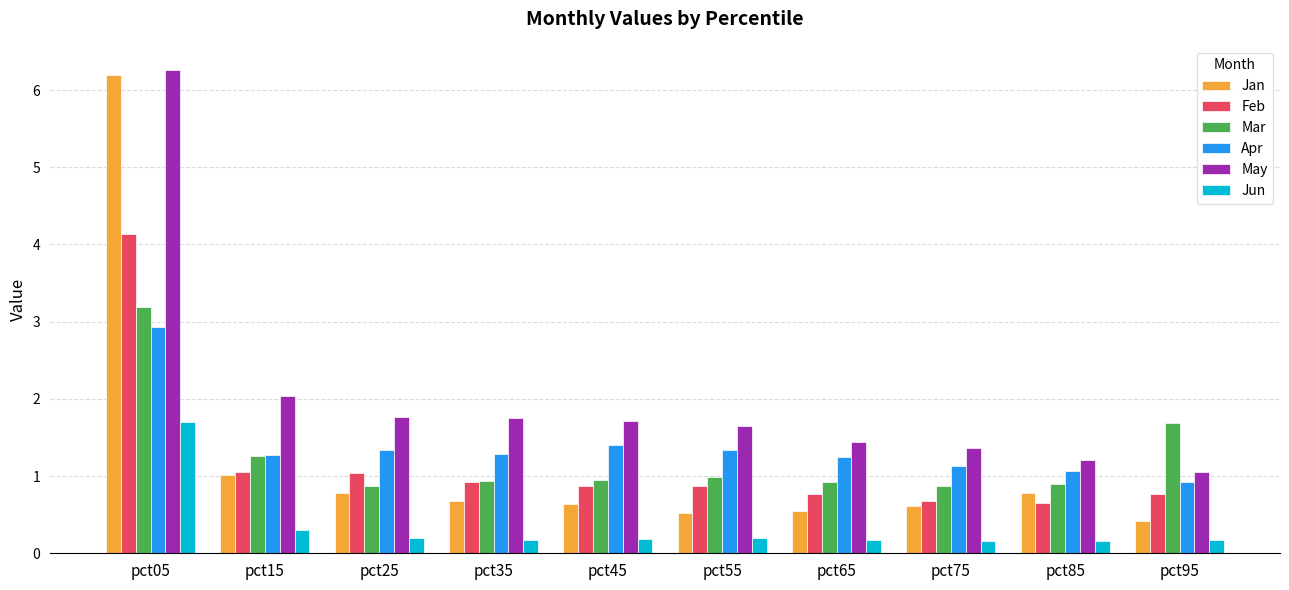

At how many categories does at least one series exceed 1?

10